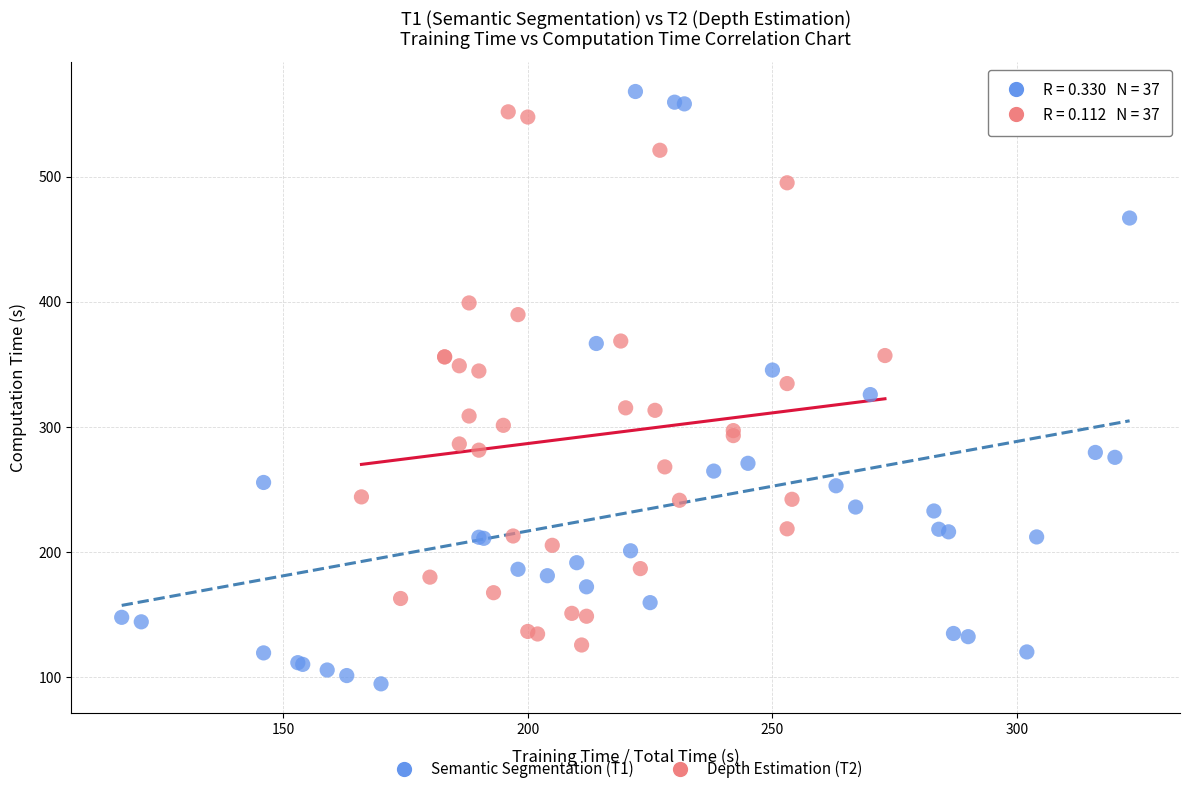

Which series reaches the minimum Y coordinate?

Semantic Segmentation (T1)